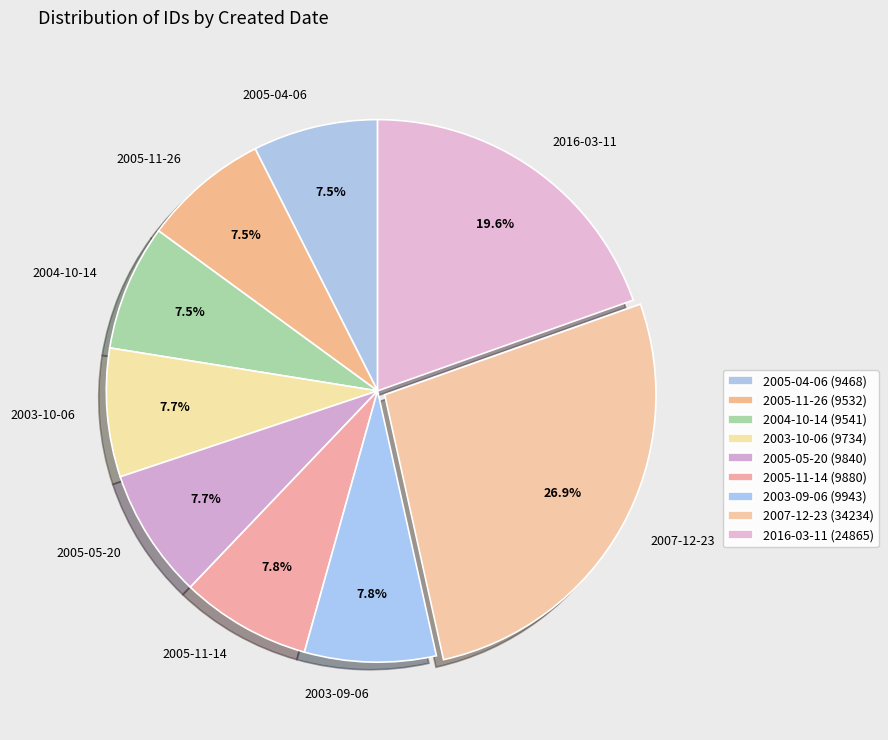

Do 2003-09-06 and 2004-10-14 together represent more than half of the pie?

No